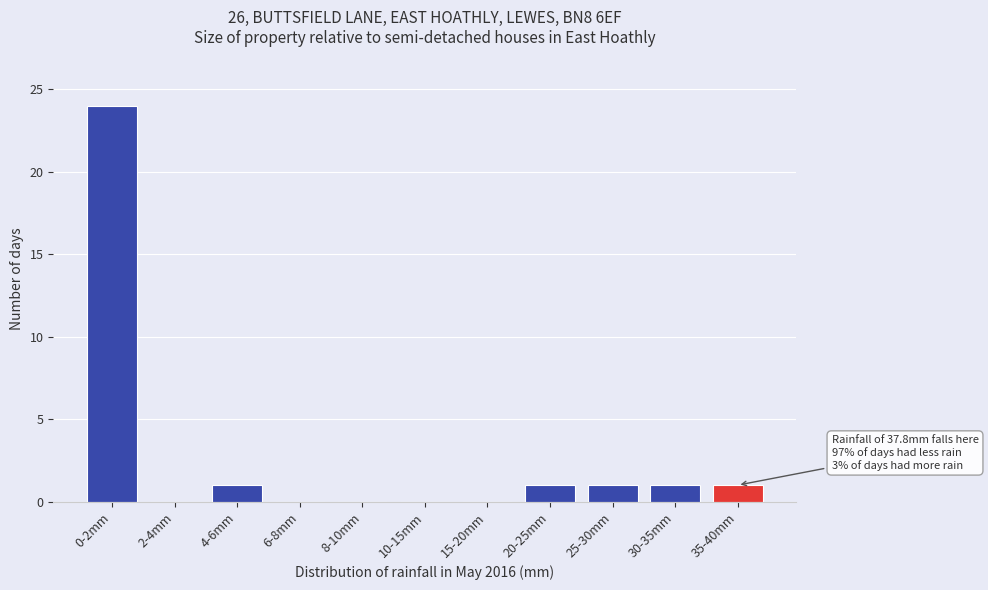

Reading left to right, what are all the values shown in this chart?

0-2mm=24	2-4mm=0	4-6mm=1	6-8mm=0	8-10mm=0	10-15mm=0	15-20mm=0	20-25mm=1	25-30mm=1	30-35mm=1	35-40mm=1